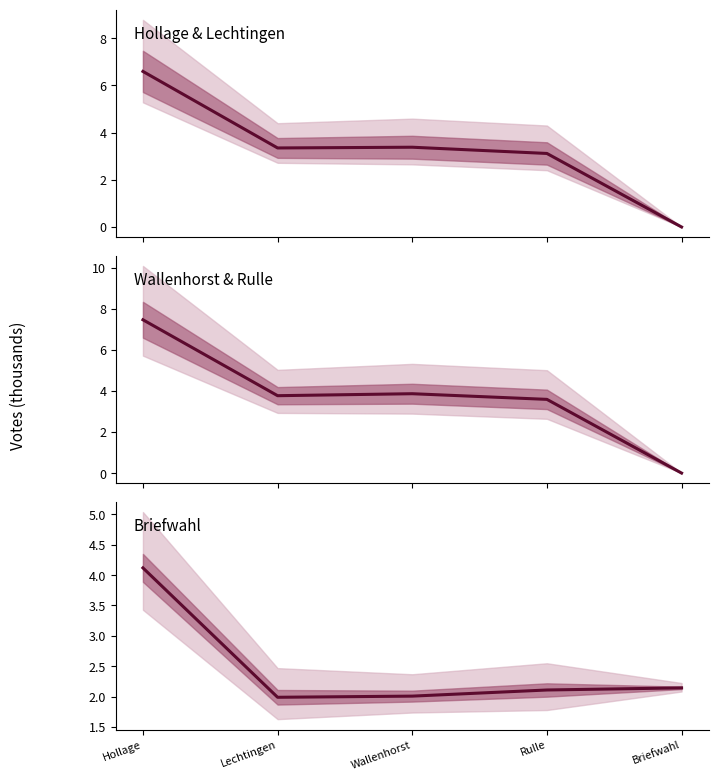

What are all the series names shown in the legend?

Hollage & Lechtingen, Wallenhorst & Rulle, Briefwahl